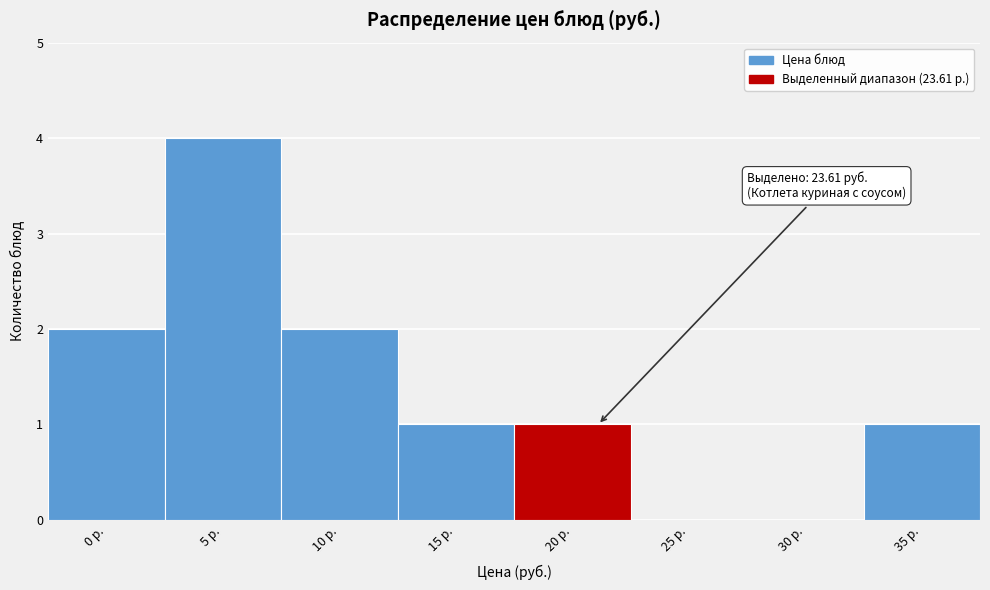

Reading left to right, what are all the values shown in this chart?

0 р.=2	5 р.=4	10 р.=2	15 р.=1	20 р.=1	25 р.=0	30 р.=0	35 р.=1